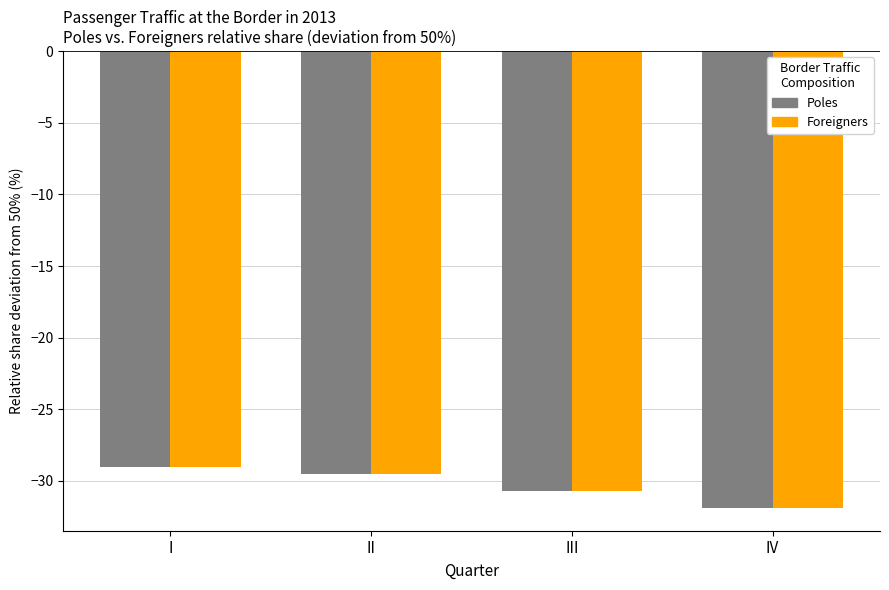

Does the chart contain stacked bars?

No